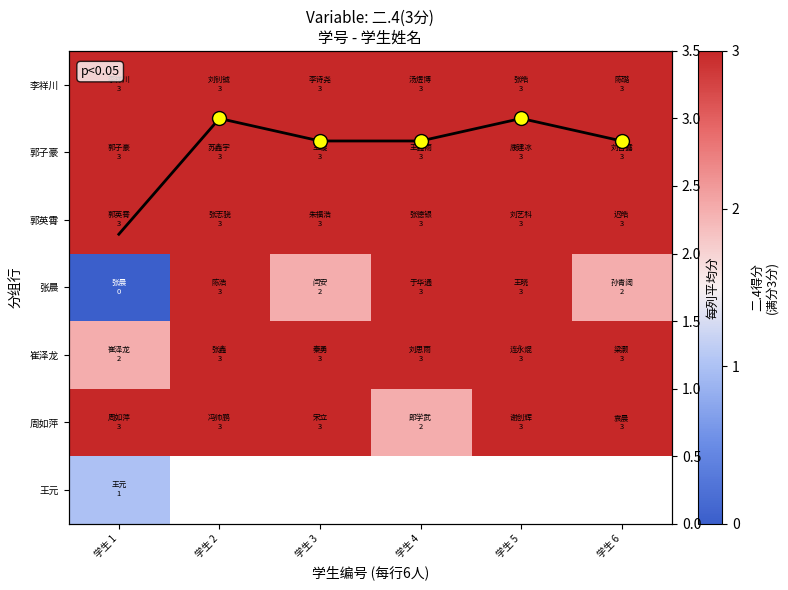

What is the sum of all 张晨 values?

13.0